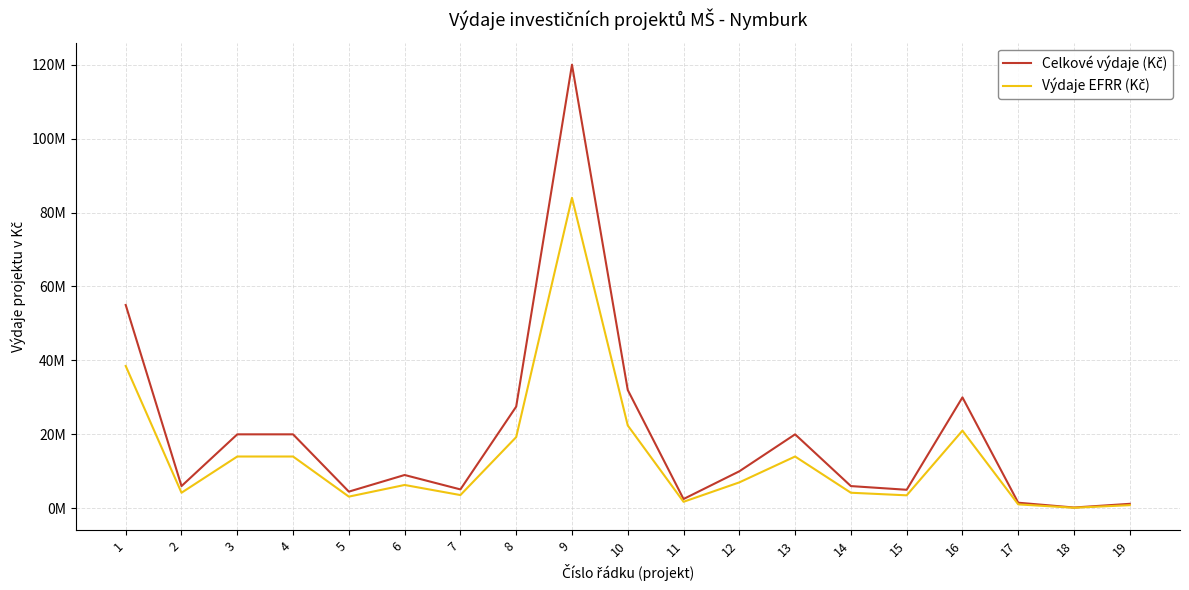

At which label does Celkové výdaje (Kč) first exceed 9000000?

1